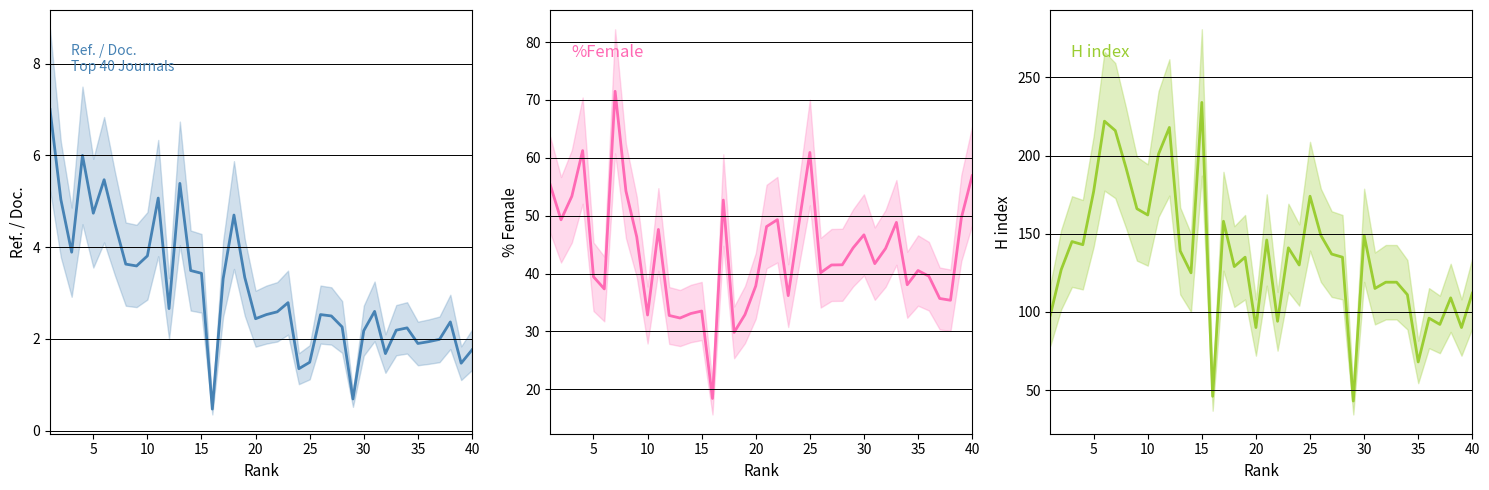

Which series has the widest spread of values?

H index